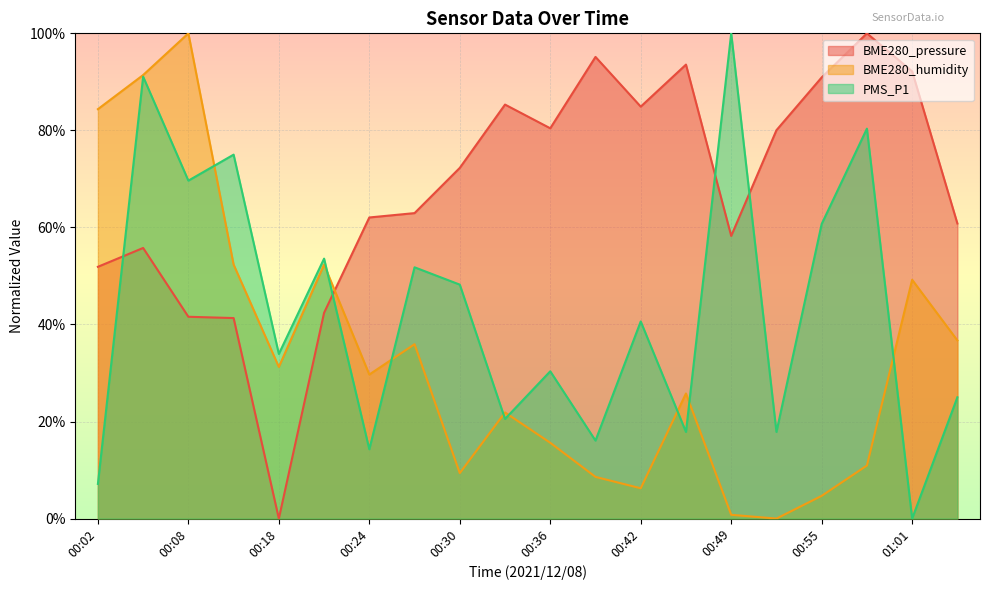

What is the difference between the BME280_pressure values at 00:15 and 00:36?

0.4